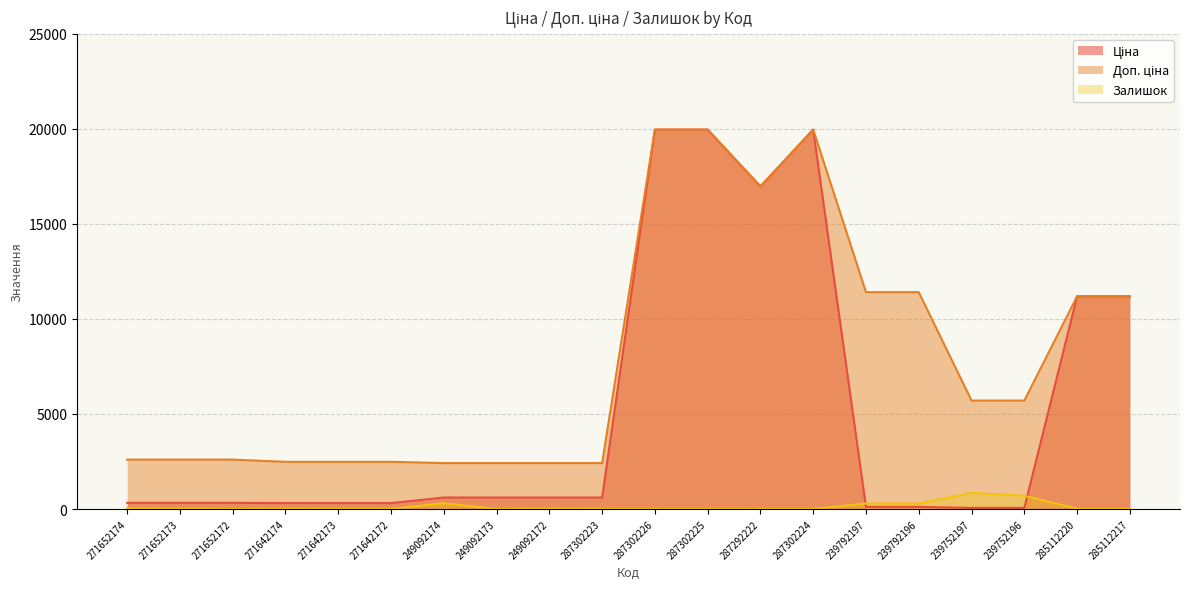

What is the average value of the Залишок series?

128.6